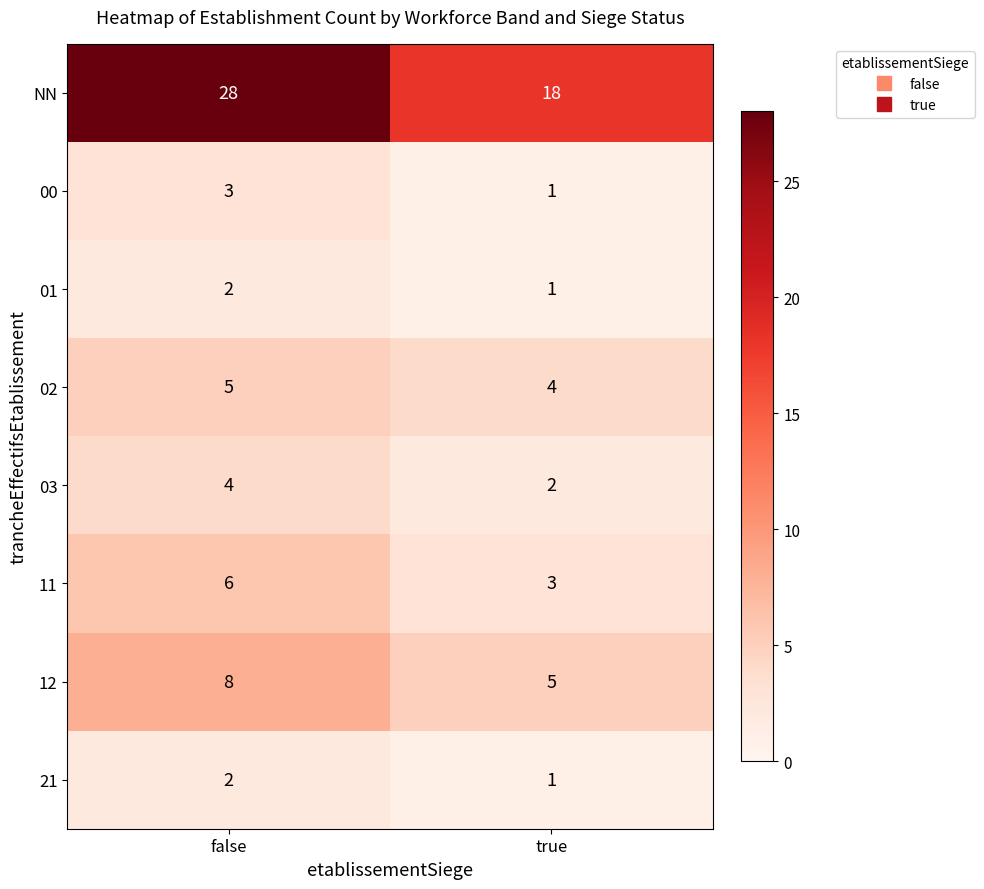

What is the approximate value of NN at false?

28